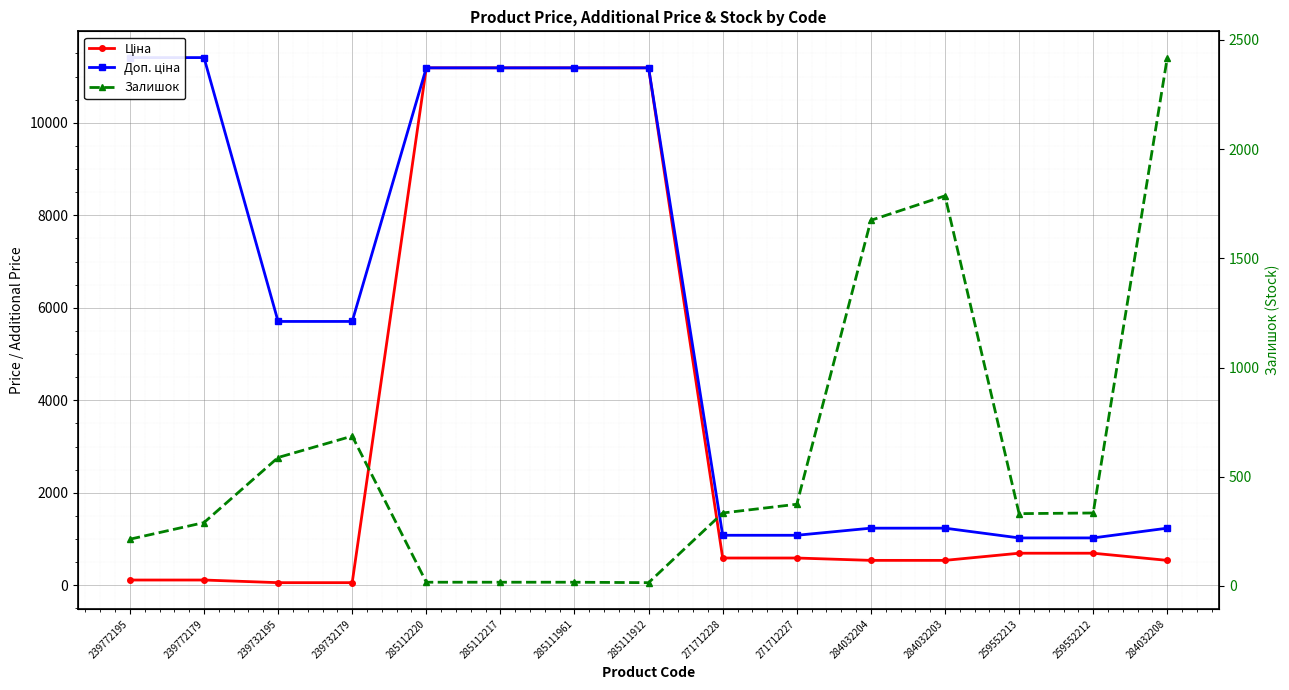

Where is Ціна nearest to the value 5622?

259552213